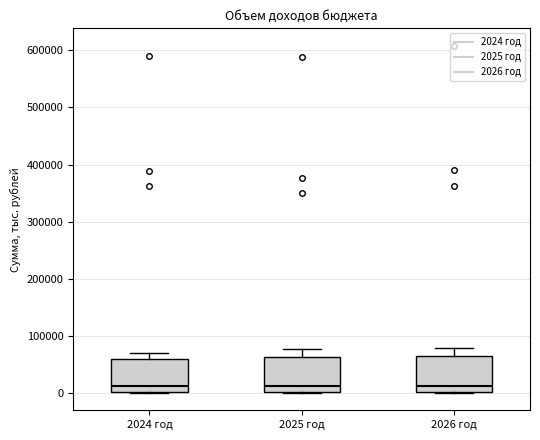

Where is the upper edge of the box for 2024 год on the y-axis? The values are not printed on the chart, so give them approximately, as read against the axis.

60000